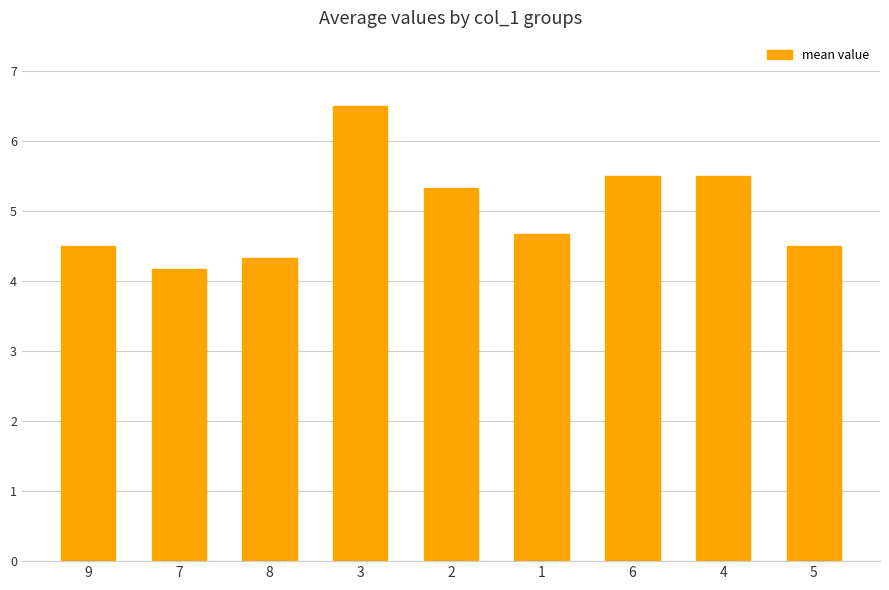

True or false: the data shows 4.3 at 8.

True